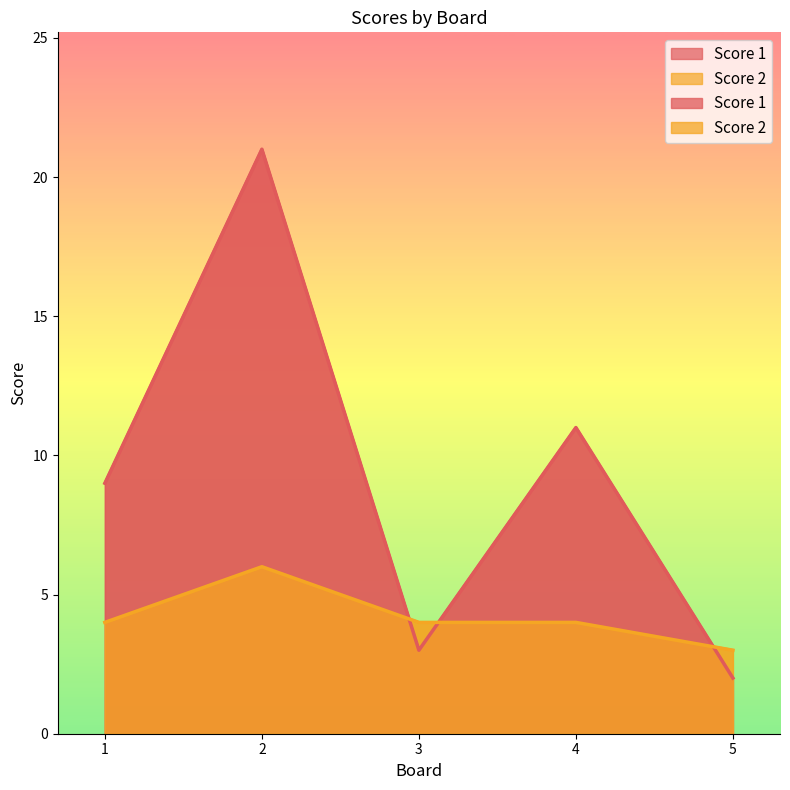

Is it true that Score 1 equals 16 at 4?

False